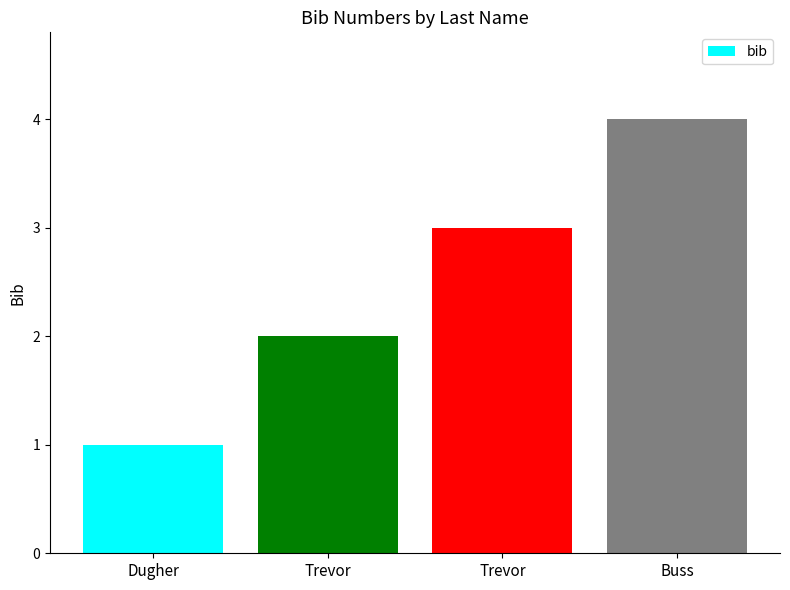

How many values are below 3?

2